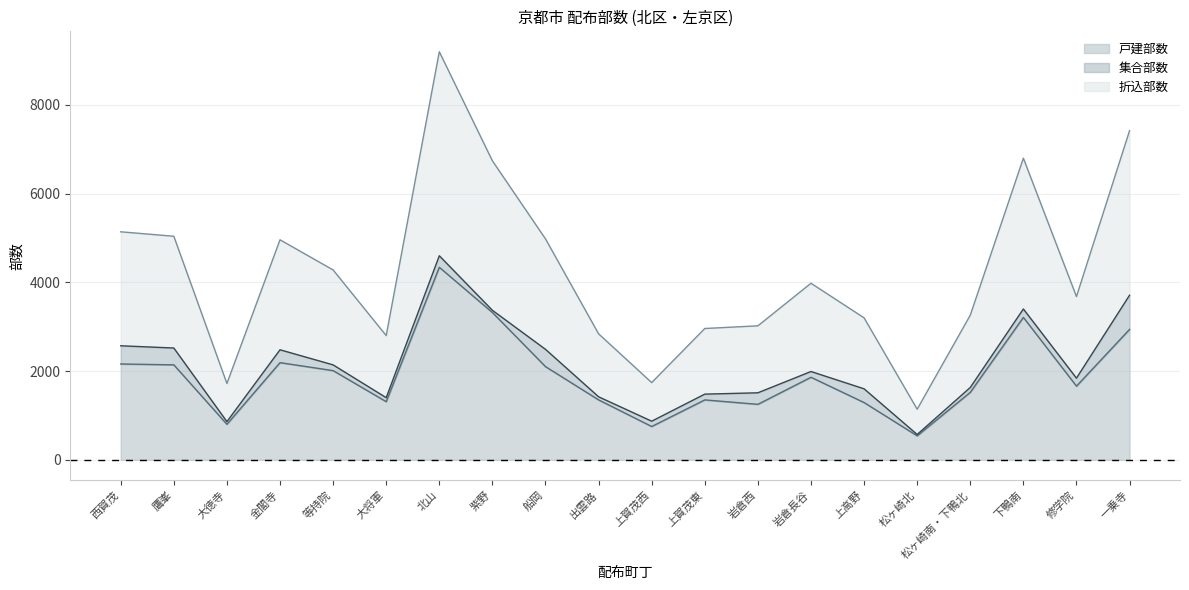

Which series has the largest total across all categories?

折込部数